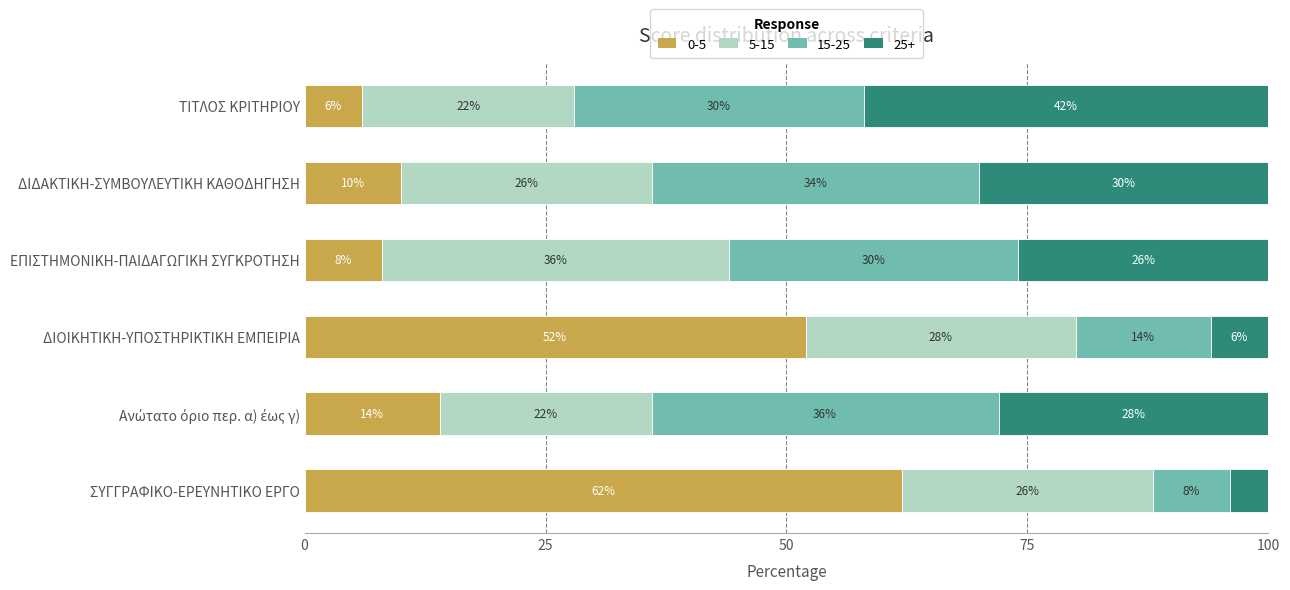

True or false: 0-5 has a value of 62.0 at ΣΥΓΓΡΑΦΙΚΟ-ΕΡΕΥΝΗΤΙΚΟ ΕΡΓΟ.

True